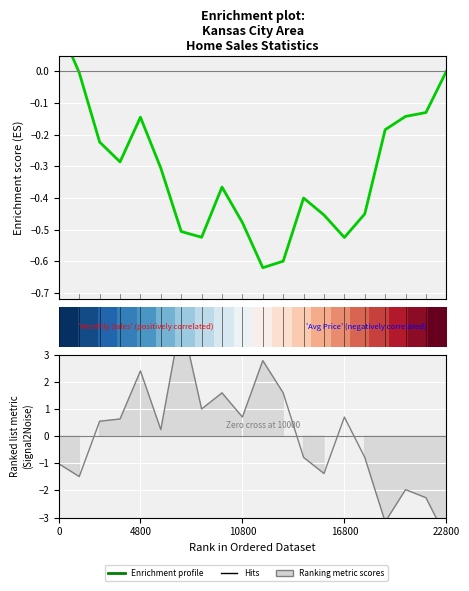

How many lines are shown in the chart?

2